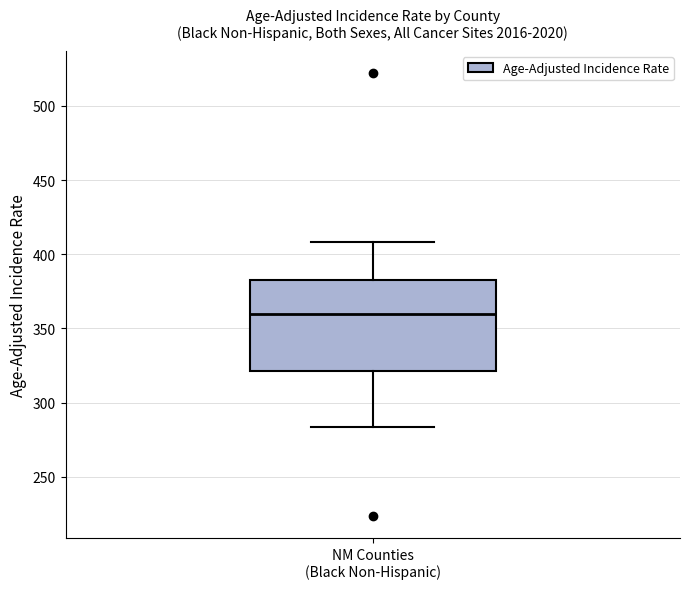

Where does the lower whisker of the box for NM Counties (Black Non-Hispanic) end on the y-axis? The values are not printed on the chart, so give them approximately, as read against the axis.

285